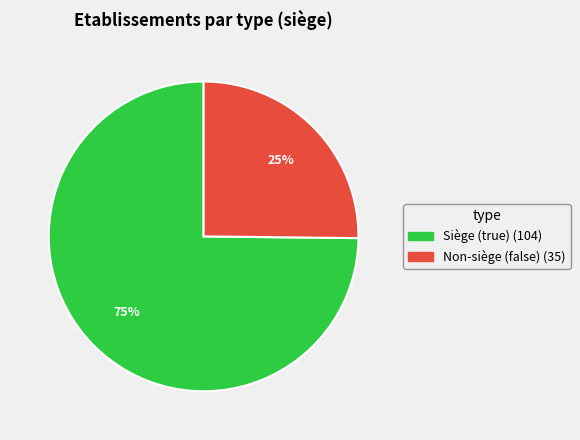

To the nearest percent, what is the difference between the largest and smallest slice percentages?

50%